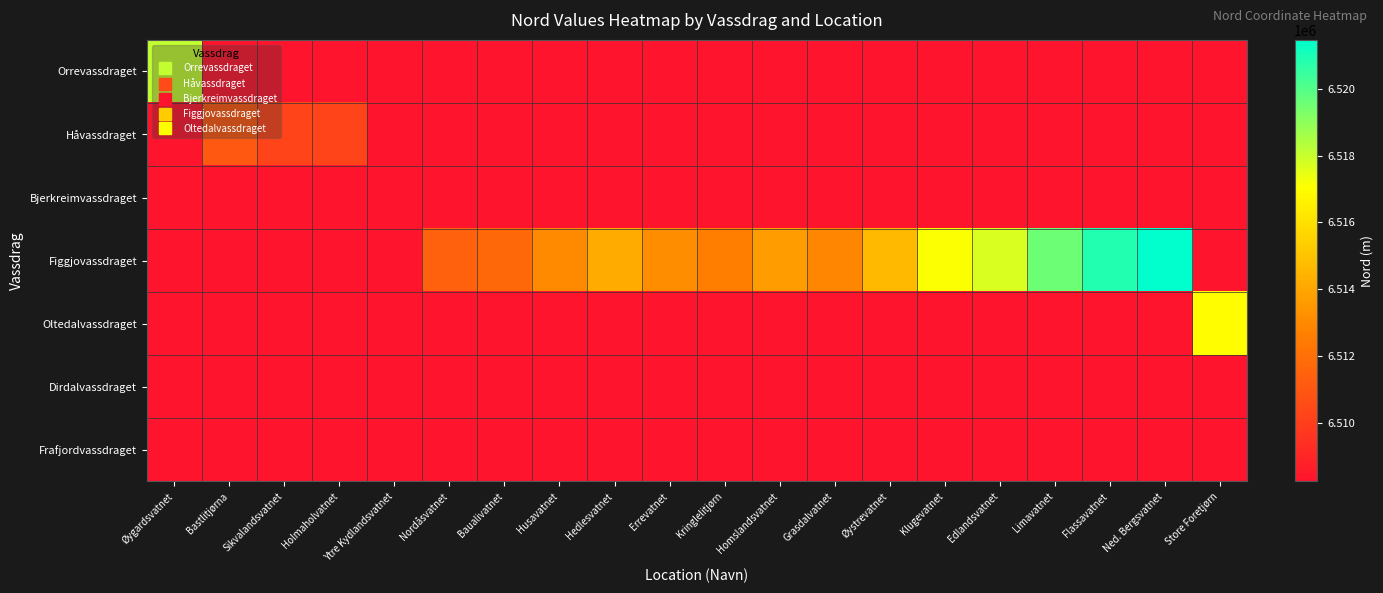

Reading right to left, list all the values displayed in this chart.

Orrevassdraget: Store Foretjørn=6508248.6	Ned. Bergsvatnet=6508248.6	Flassavatnet=6508248.6	Limavatnet=6508248.6	Edlandsvatnet=6508248.6	Klugevatnet=6508248.6	Øystrevatnet=6508248.6	Grasdalvatnet=6508248.6	Homslandsvatnet=6508248.6	Kringlelitjørn=6508248.6	Errevatnet=6508248.6	Hedlesvatnet=6508248.6	Husavatnet=6508248.6	Baualivatnet=6508248.6	Nordåsvatnet=6508248.6	Ytre Kydlandsvatnet=6508248.6	Holmaholvatnet=6508248.6	Sikvalandsvatnet=6508248.6	Bastlitjørna=6508248.6	Øygardsvatnet=6518063.7
Håvassdraget: Store Foretjørn=6508248.6	Ned. Bergsvatnet=6508248.6	Flassavatnet=6508248.6	Limavatnet=6508248.6	Edlandsvatnet=6508248.6	Klugevatnet=6508248.6	Øystrevatnet=6508248.6	Grasdalvatnet=6508248.6	Homslandsvatnet=6508248.6	Kringlelitjørn=6508248.6	Errevatnet=6508248.6	Hedlesvatnet=6508248.6	Husavatnet=6508248.6	Baualivatnet=6508248.6	Nordåsvatnet=6508248.6	Ytre Kydlandsvatnet=6508248.6	Holmaholvatnet=6510230.6	Sikvalandsvatnet=6510260.2	Bastlitjørna=6511057.6	Øygardsvatnet=6508248.6
Bjerkreimvassdraget: Store Foretjørn=6508248.6	Ned. Bergsvatnet=6508248.6	Flassavatnet=6508248.6	Limavatnet=6508248.6	Edlandsvatnet=6508248.6	Klugevatnet=6508248.6	Øystrevatnet=6508248.6	Grasdalvatnet=6508248.6	Homslandsvatnet=6508248.6	Kringlelitjørn=6508248.6	Errevatnet=6508248.6	Hedlesvatnet=6508248.6	Husavatnet=6508248.6	Baualivatnet=6508248.6	Nordåsvatnet=6508248.6	Ytre Kydlandsvatnet=6508248.6	Holmaholvatnet=6508248.6	Sikvalandsvatnet=6508248.6	Bastlitjørna=6508248.6	Øygardsvatnet=6508248.6
Figgjovassdraget: Store Foretjørn=6508248.6	Ned. Bergsvatnet=6521461.2	Flassavatnet=6520874.0	Limavatnet=6519596.3	Edlandsvatnet=6517721.4	Klugevatnet=6517102.1	Øystrevatnet=6514689.9	Grasdalvatnet=6512899.3	Homslandsvatnet=6513650.2	Kringlelitjørn=6512590.5	Errevatnet=6513144.8	Hedlesvatnet=6514166.8	Husavatnet=6513036.4	Baualivatnet=6511747.9	Nordåsvatnet=6511419.4	Ytre Kydlandsvatnet=6508248.6	Holmaholvatnet=6508248.6	Sikvalandsvatnet=6508248.6	Bastlitjørna=6508248.6	Øygardsvatnet=6508248.6
Oltedalvassdraget: Store Foretjørn=6517008.1	Ned. Bergsvatnet=6508248.6	Flassavatnet=6508248.6	Limavatnet=6508248.6	Edlandsvatnet=6508248.6	Klugevatnet=6508248.6	Øystrevatnet=6508248.6	Grasdalvatnet=6508248.6	Homslandsvatnet=6508248.6	Kringlelitjørn=6508248.6	Errevatnet=6508248.6	Hedlesvatnet=6508248.6	Husavatnet=6508248.6	Baualivatnet=6508248.6	Nordåsvatnet=6508248.6	Ytre Kydlandsvatnet=6508248.6	Holmaholvatnet=6508248.6	Sikvalandsvatnet=6508248.6	Bastlitjørna=6508248.6	Øygardsvatnet=6508248.6
Dirdalvassdraget: Store Foretjørn=6508248.6	Ned. Bergsvatnet=6508248.6	Flassavatnet=6508248.6	Limavatnet=6508248.6	Edlandsvatnet=6508248.6	Klugevatnet=6508248.6	Øystrevatnet=6508248.6	Grasdalvatnet=6508248.6	Homslandsvatnet=6508248.6	Kringlelitjørn=6508248.6	Errevatnet=6508248.6	Hedlesvatnet=6508248.6	Husavatnet=6508248.6	Baualivatnet=6508248.6	Nordåsvatnet=6508248.6	Ytre Kydlandsvatnet=6508248.6	Holmaholvatnet=6508248.6	Sikvalandsvatnet=6508248.6	Bastlitjørna=6508248.6	Øygardsvatnet=6508248.6
Frafjordvassdraget: Store Foretjørn=6508248.6	Ned. Bergsvatnet=6508248.6	Flassavatnet=6508248.6	Limavatnet=6508248.6	Edlandsvatnet=6508248.6	Klugevatnet=6508248.6	Øystrevatnet=6508248.6	Grasdalvatnet=6508248.6	Homslandsvatnet=6508248.6	Kringlelitjørn=6508248.6	Errevatnet=6508248.6	Hedlesvatnet=6508248.6	Husavatnet=6508248.6	Baualivatnet=6508248.6	Nordåsvatnet=6508248.6	Ytre Kydlandsvatnet=6508248.6	Holmaholvatnet=6508248.6	Sikvalandsvatnet=6508248.6	Bastlitjørna=6508248.6	Øygardsvatnet=6508248.6